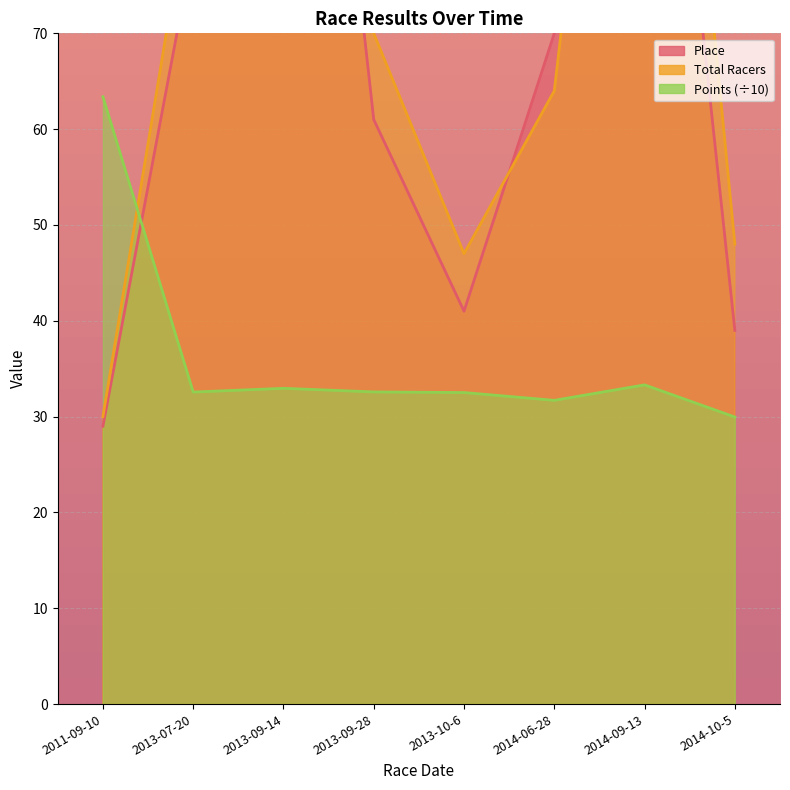

Reading left to right, transcribe all the data shown in this chart.

Place: 29.0	79.0	146.0	61.0	41.0	70.0	127.0	39.0
Total Racers: 30.0	87.0	160.0	70.0	47.0	64.0	145.0	48.0
Points: 63.4	32.6	33.0	32.6	32.5	31.7	33.3	30.0